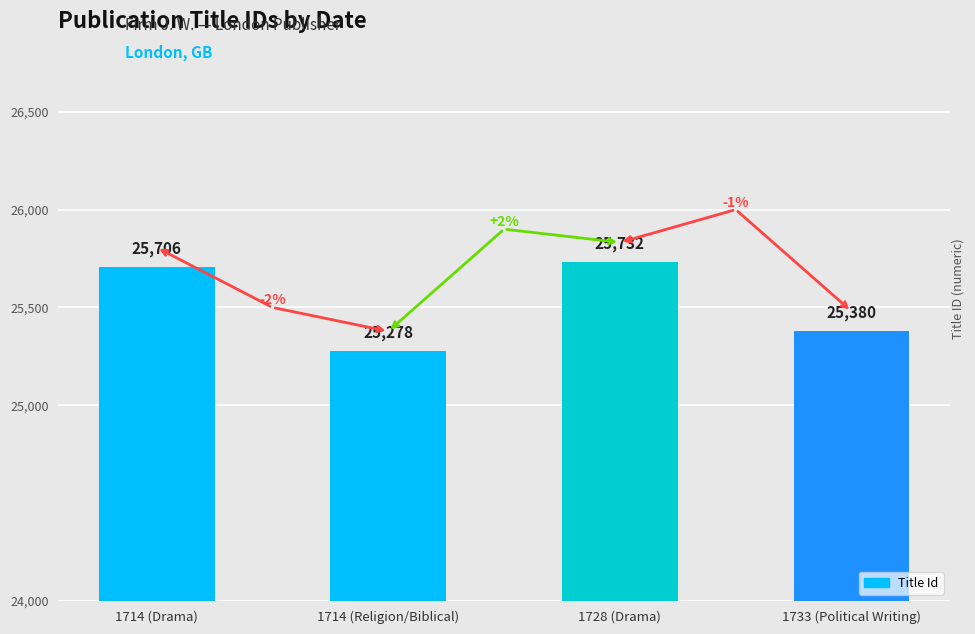

What is the average value?

25524